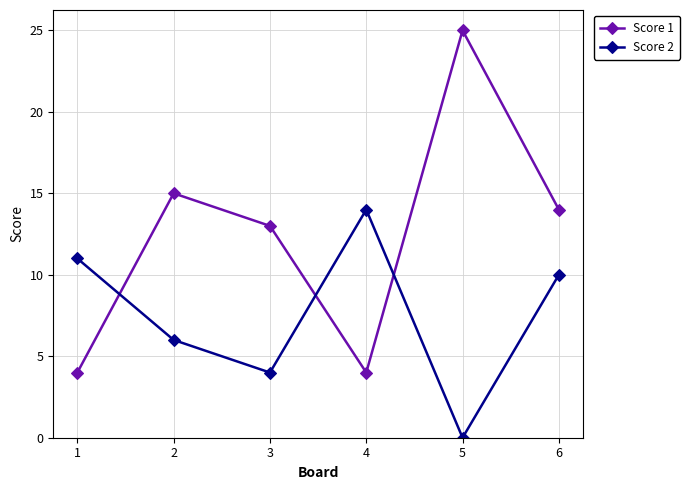

List the series in order of their overall mean, highest first.

Score 1, Score 2